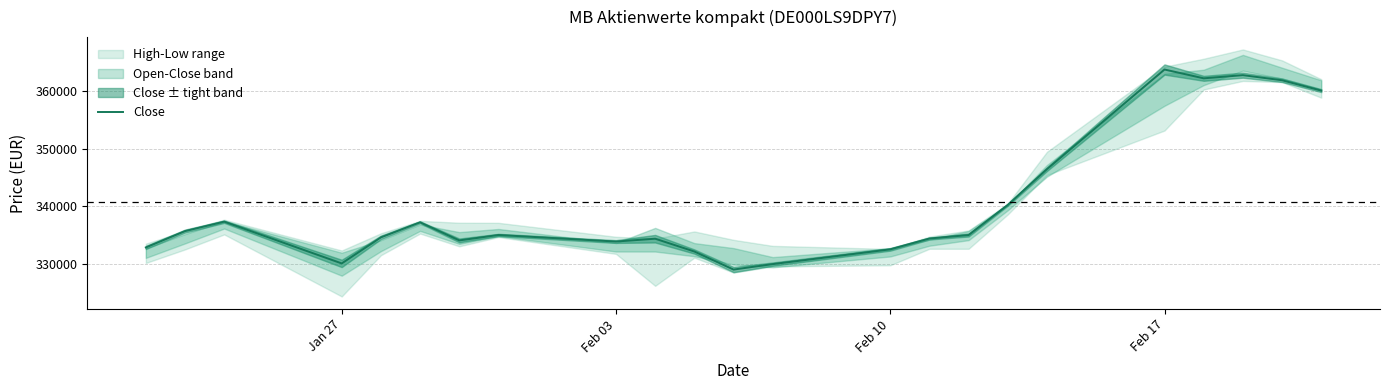

What is the maximum value for Close?

363750